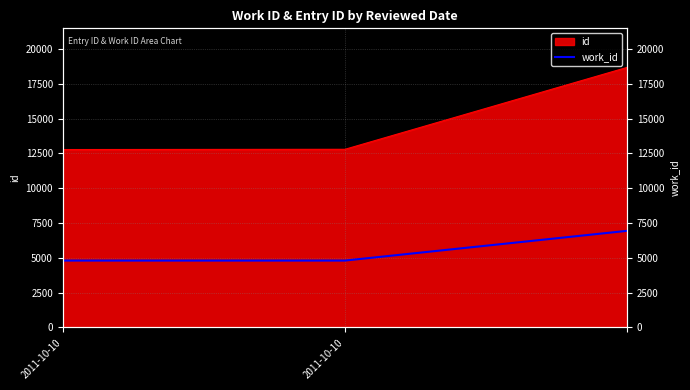

What is the minimum value shown in the chart?

4802